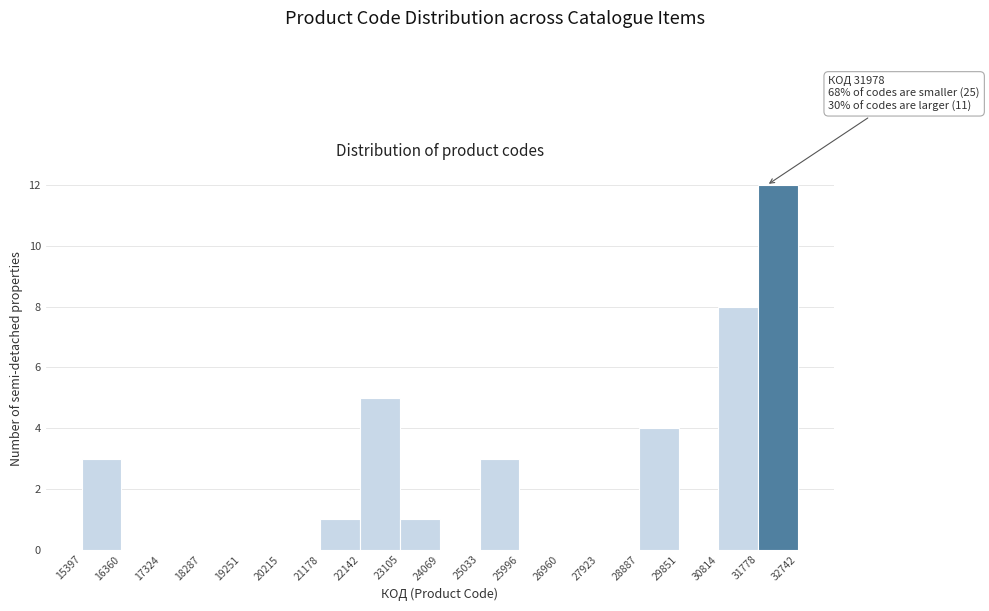

Over which range of the x-axis is the bar tallest?

31778 to 32742